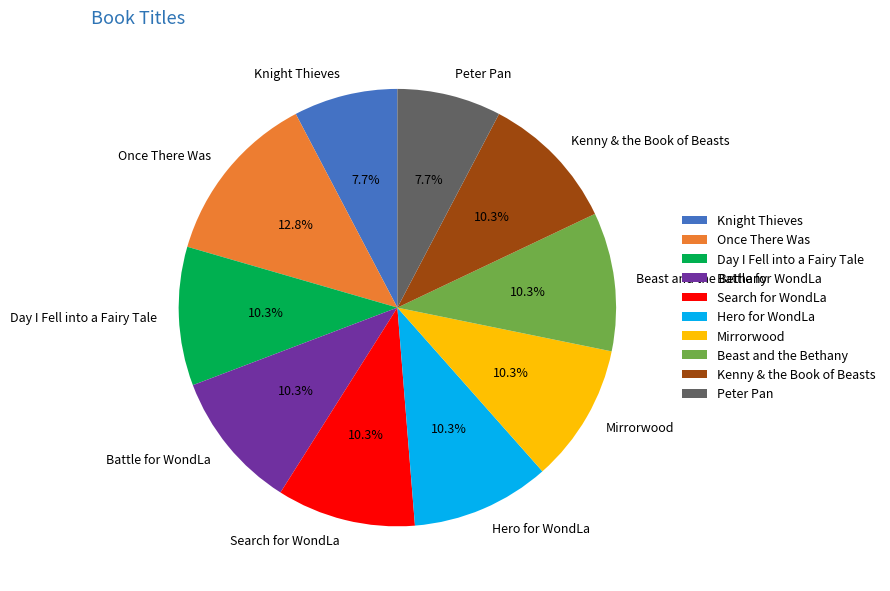

The Once There Was slice represents 1% of the pie. True or false?

False